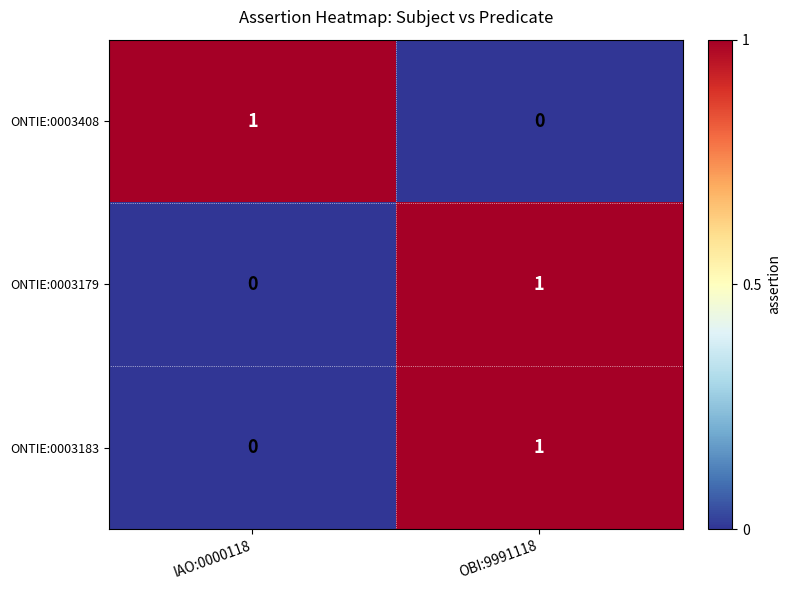

Rank the categories by ONTIE:0003408 value from lowest to highest.

OBI:9991118, IAO:0000118